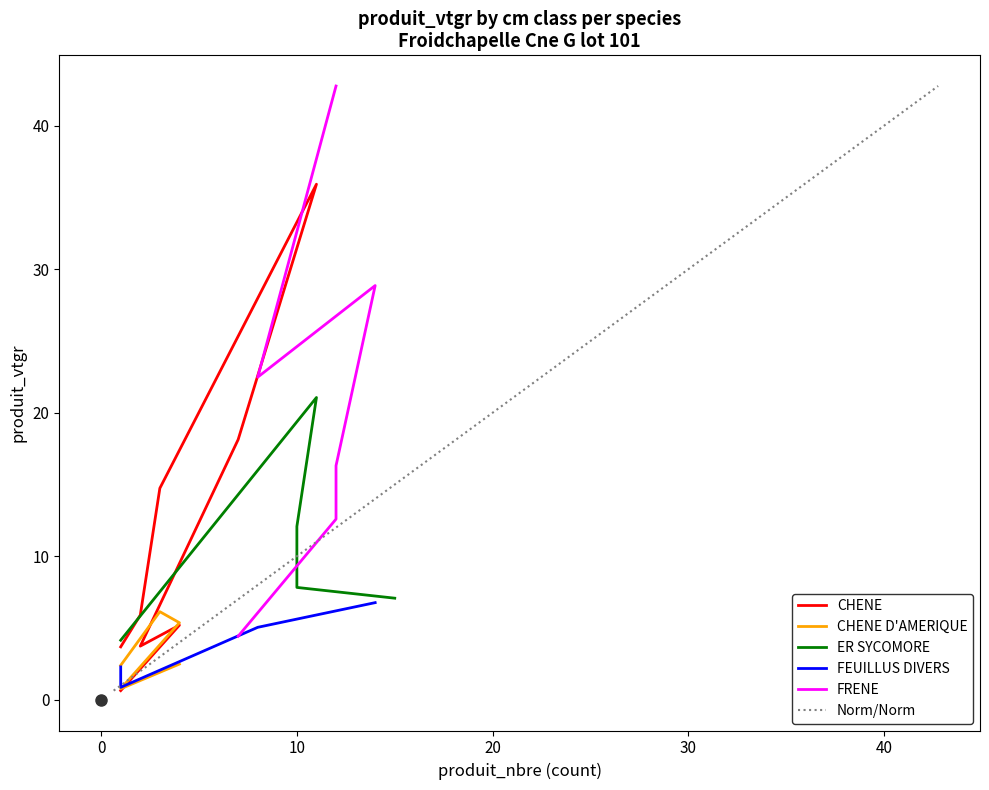

Which series ends up on top after the final intersection of Norm/Norm and ER SYCOMORE?

Norm/Norm